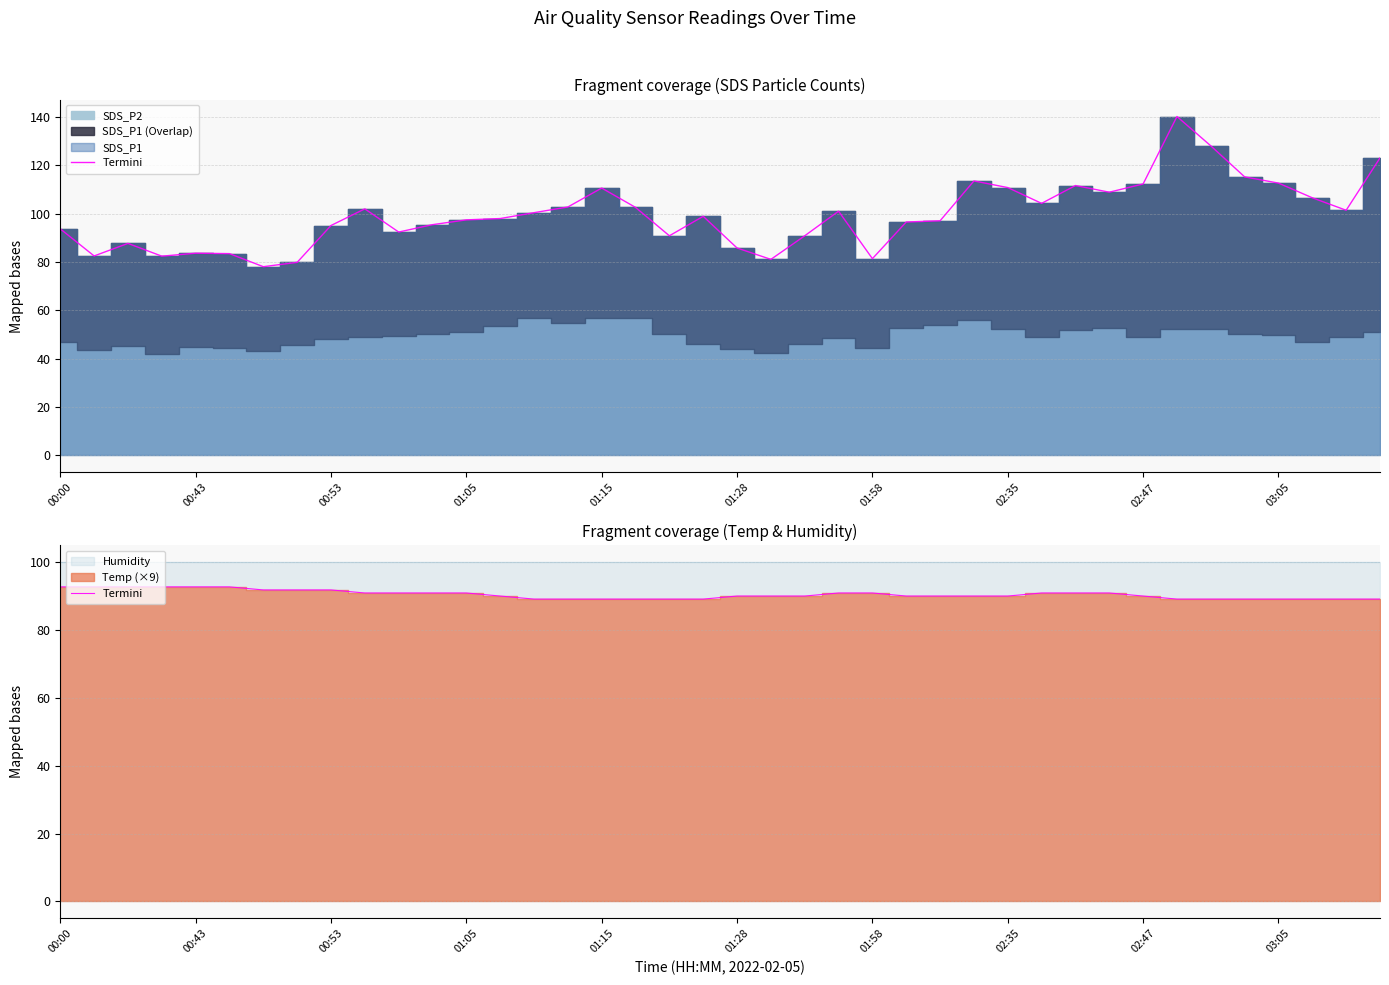

What is the difference between the maximum and second lowest values?

3.6